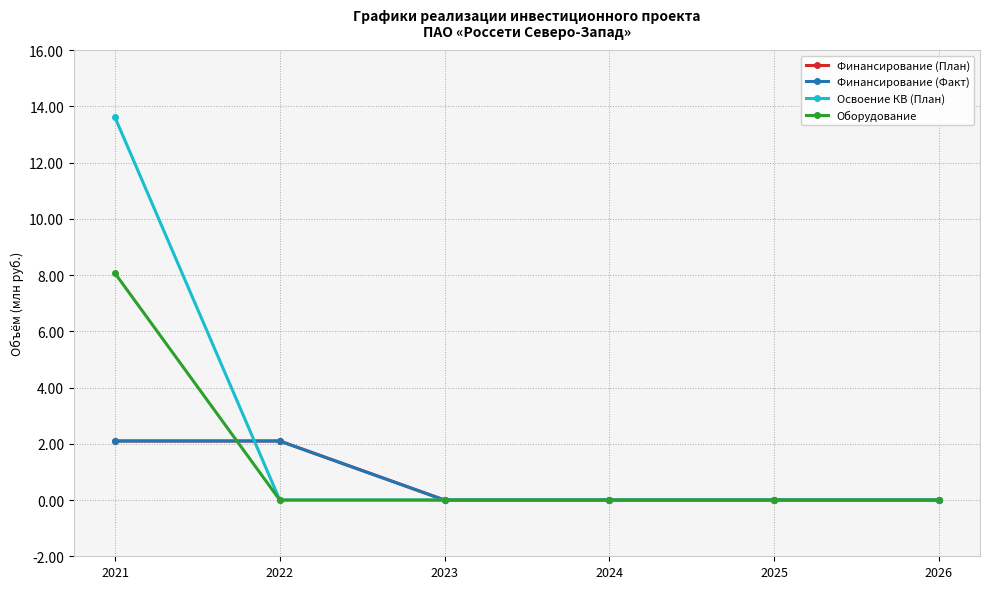

Is the value of Финансирование (План) at 2022 greater than the value of Оборудование at 2026?

Yes